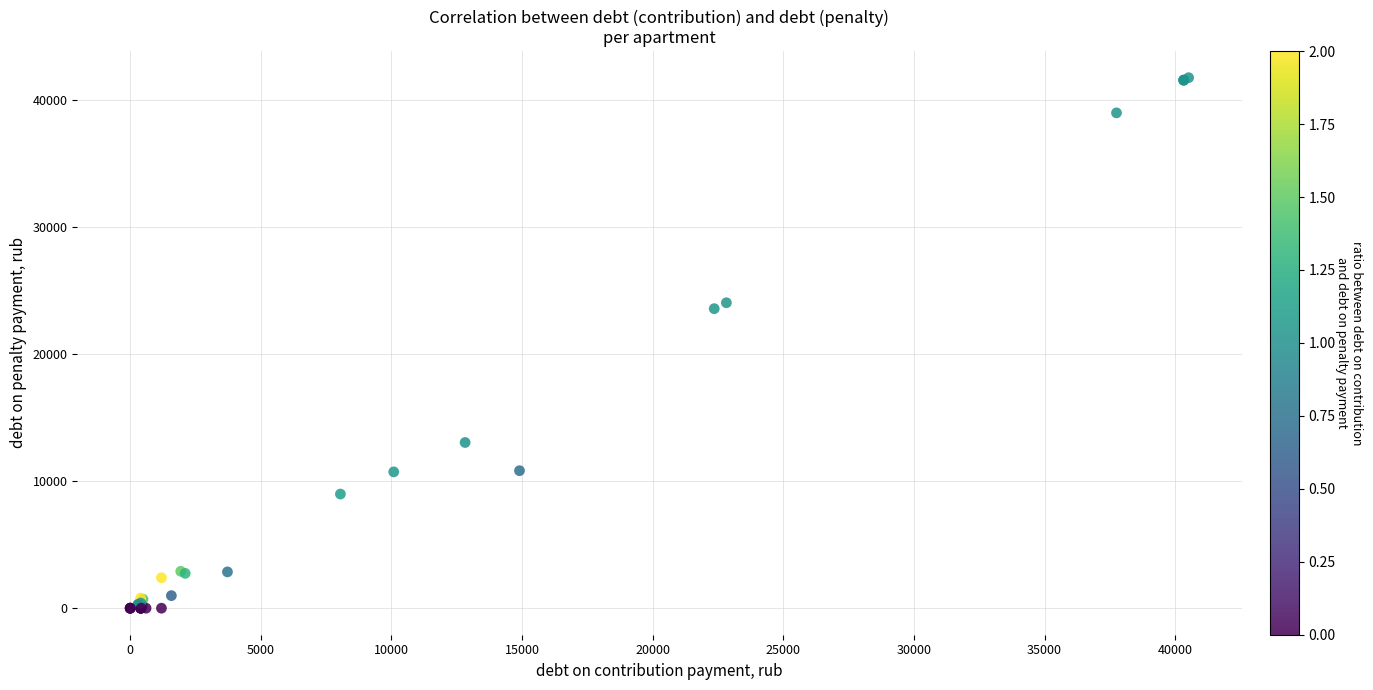

What Y value in the scatter plot is closest to 20858?

23552.5